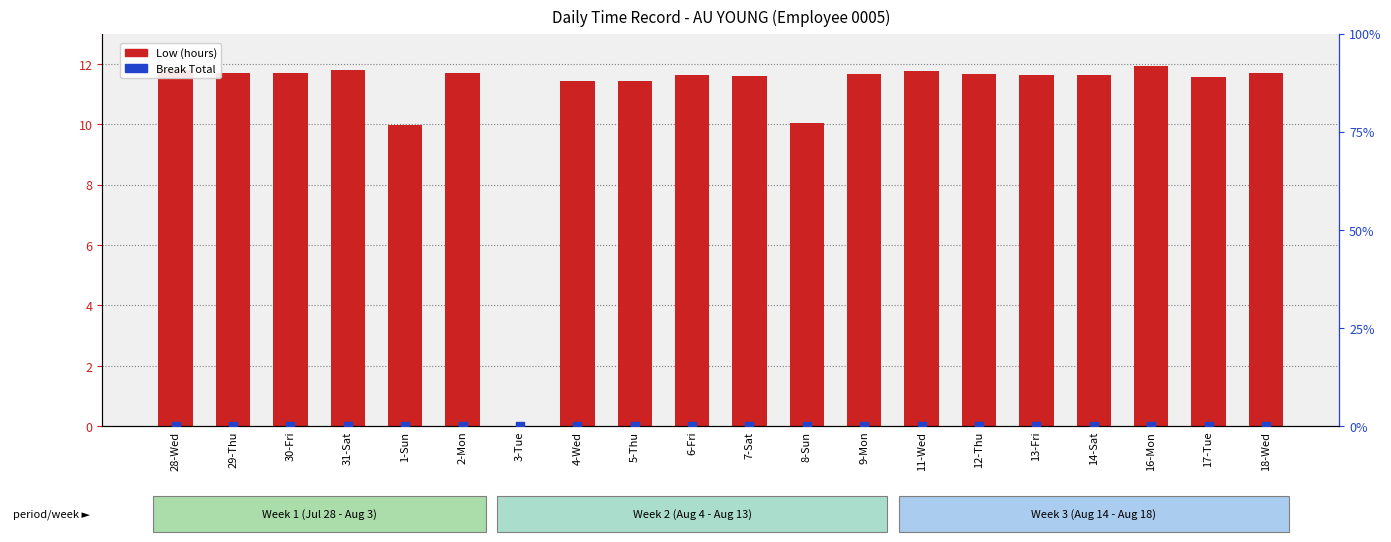

At how many categories does at least one series exceed 4?

19